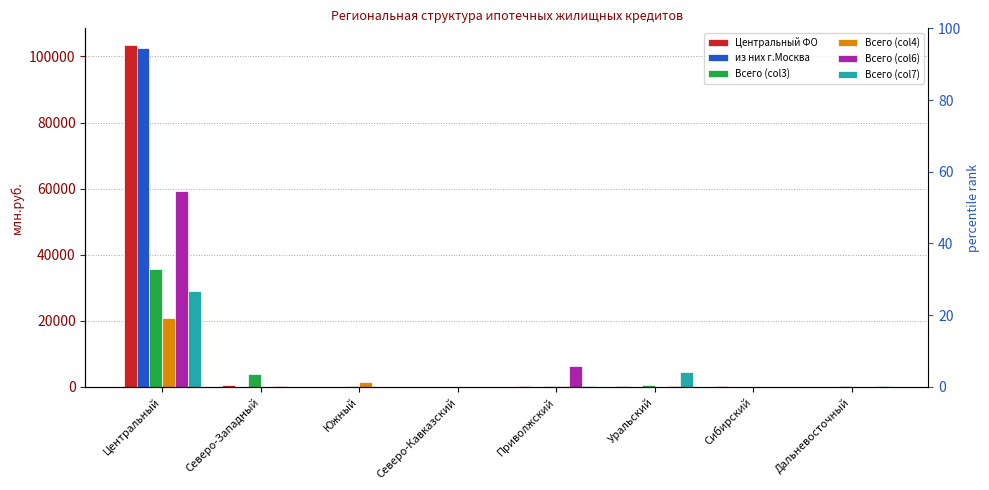

At which label is Всего (col3) closest to 17786?

Северо-Западный